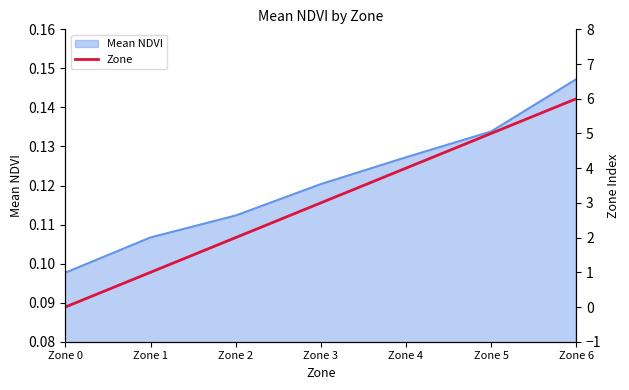

Between Zone 0 and Zone 1, which is larger?

Zone 1